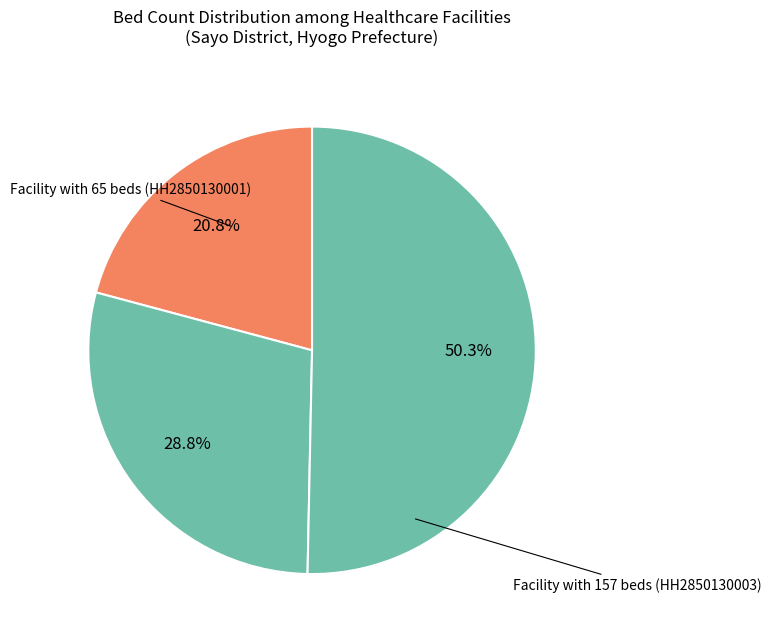

How many slices are in this pie chart?

3